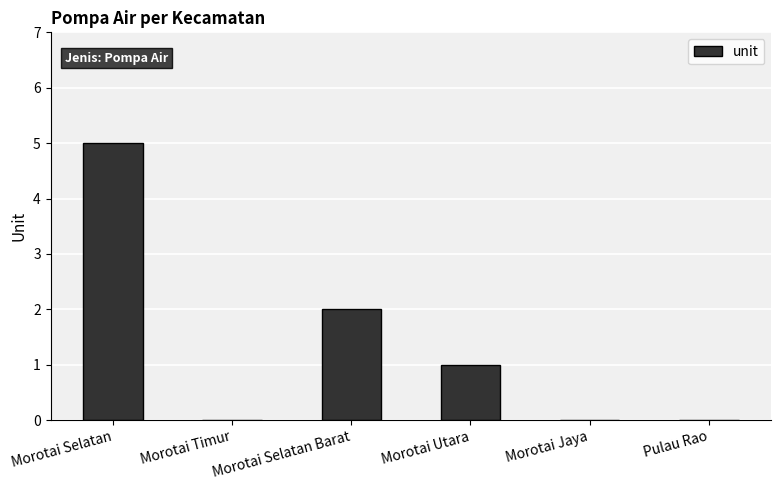

Approximately how many times larger is the value at Morotai Selatan compared to Morotai Selatan Barat?

2.5